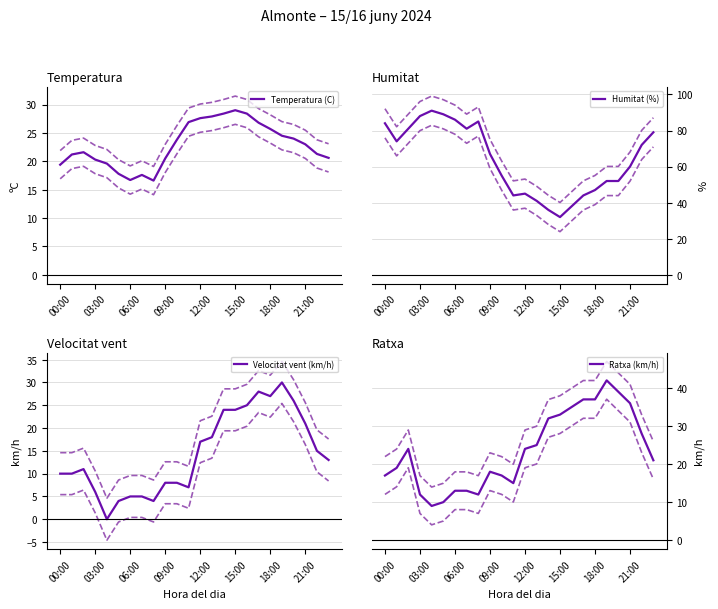

At which label does Temperatura (C) first exceed 23?

10